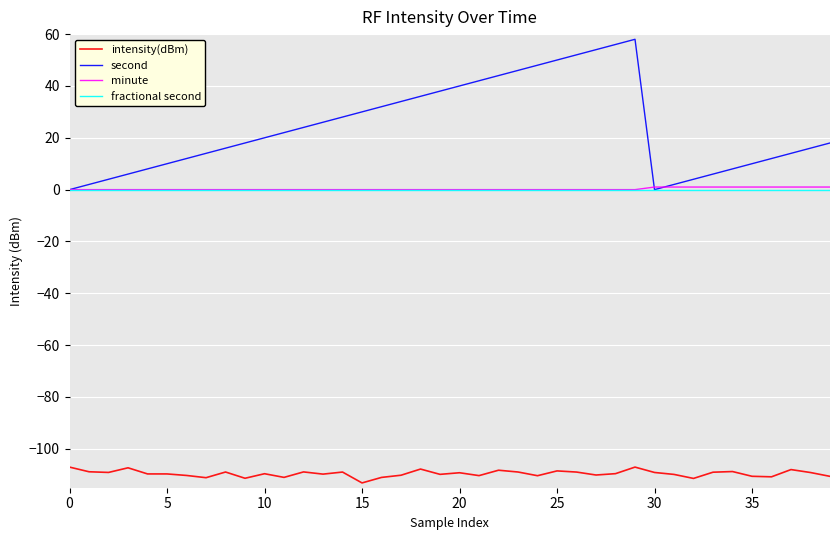

What is the greatest value displayed?

58.0